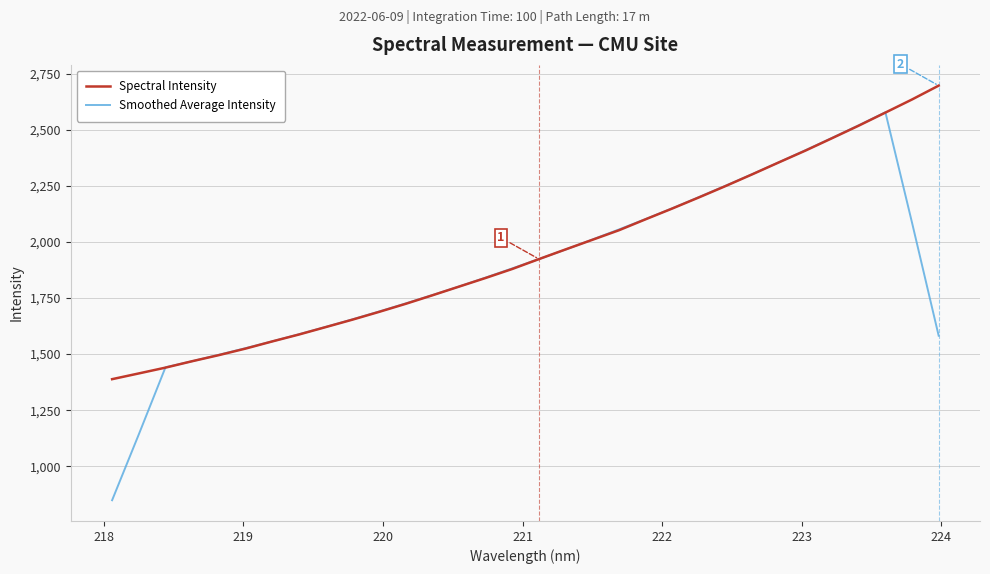

True or false: Spectral Intensity has more than 1 points higher than both neighbors.

False